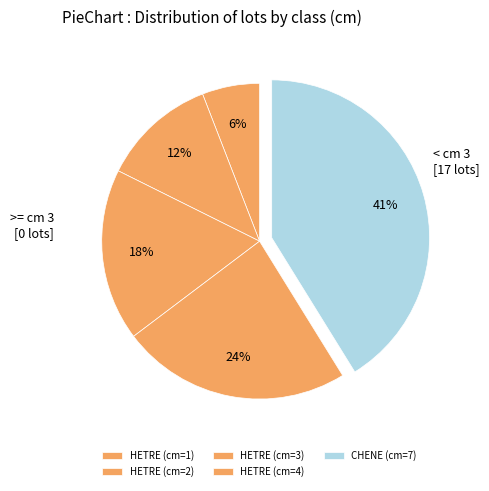

To the nearest percent, what is the difference between the largest and smallest slice percentages?

35%